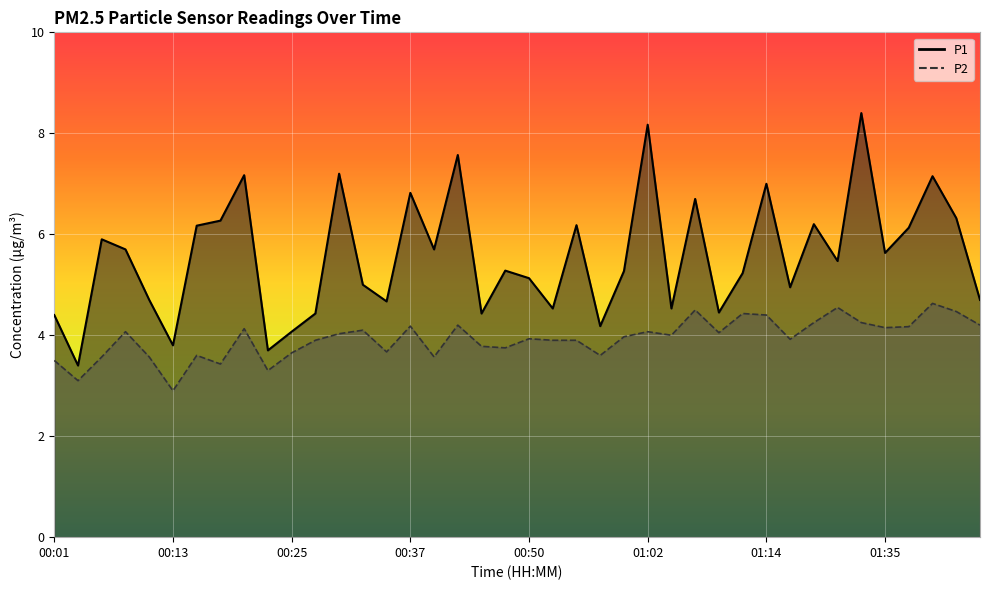

What is the difference between the highest and lowest values at 01:14?

2.6